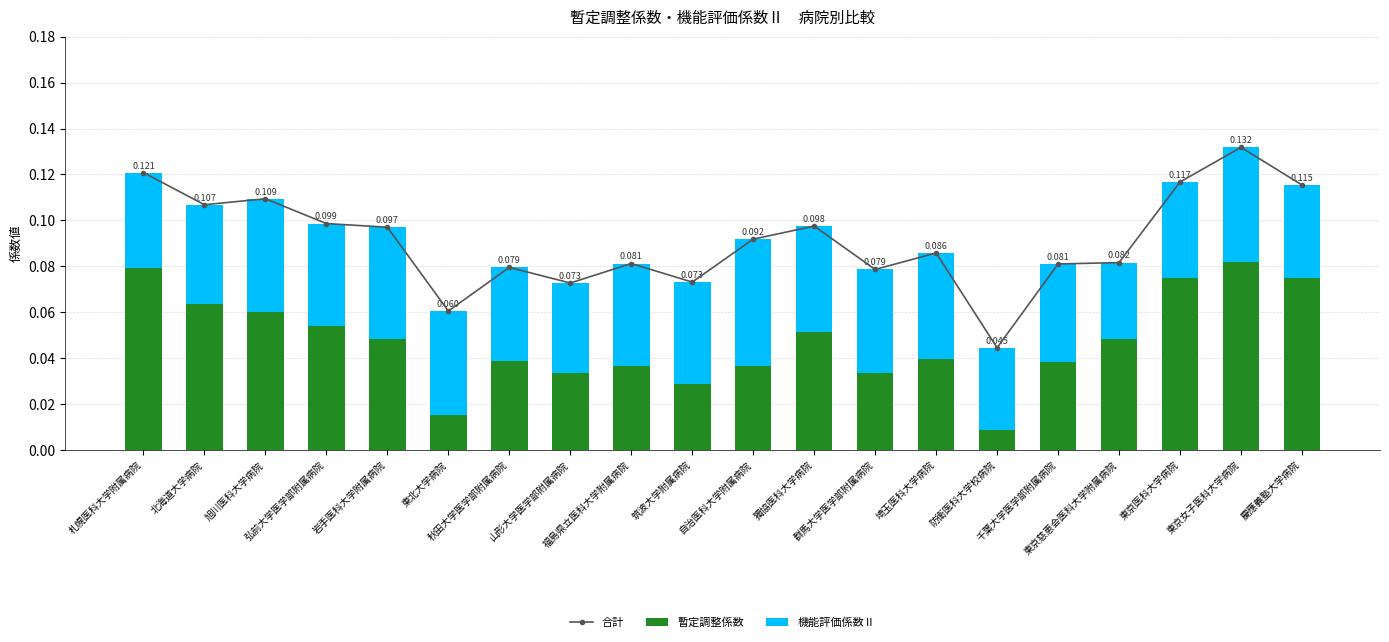

Is it true that 合計 equals 0.1 at 埼玉医科大学病院?

True